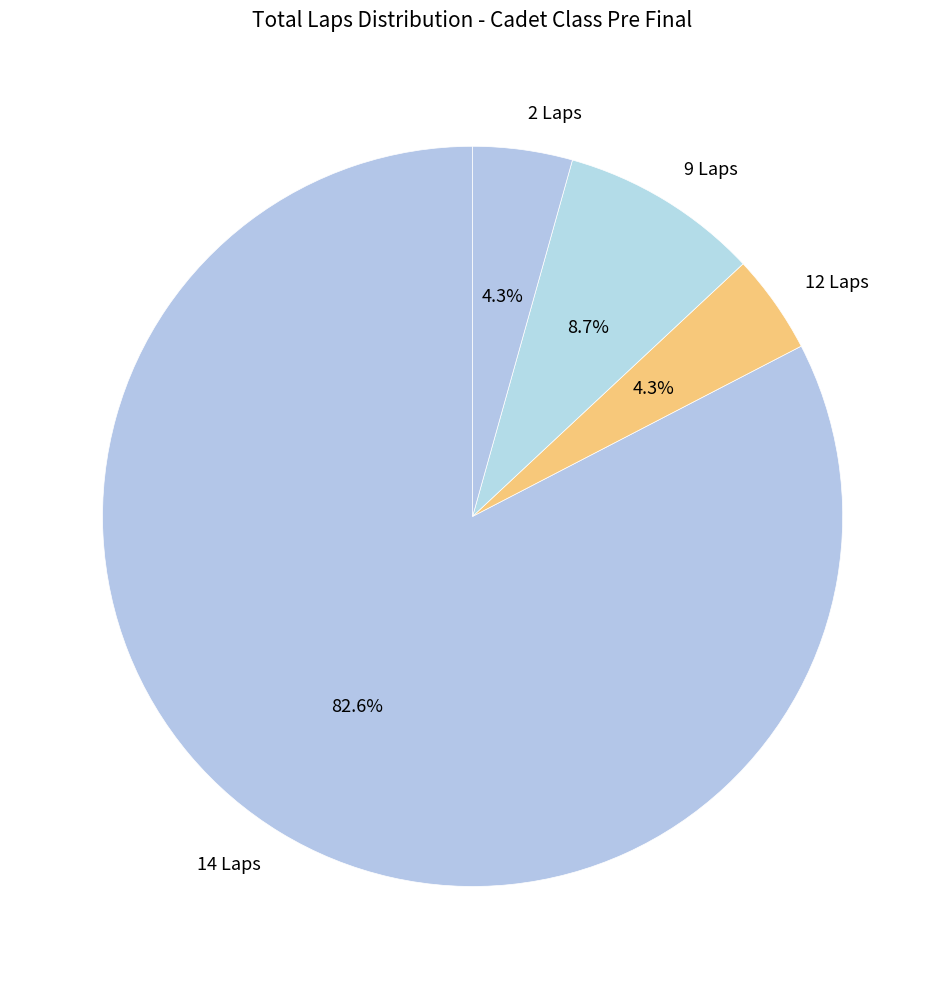

Is the sum of 12 Laps and 9 Laps greater than half?

No